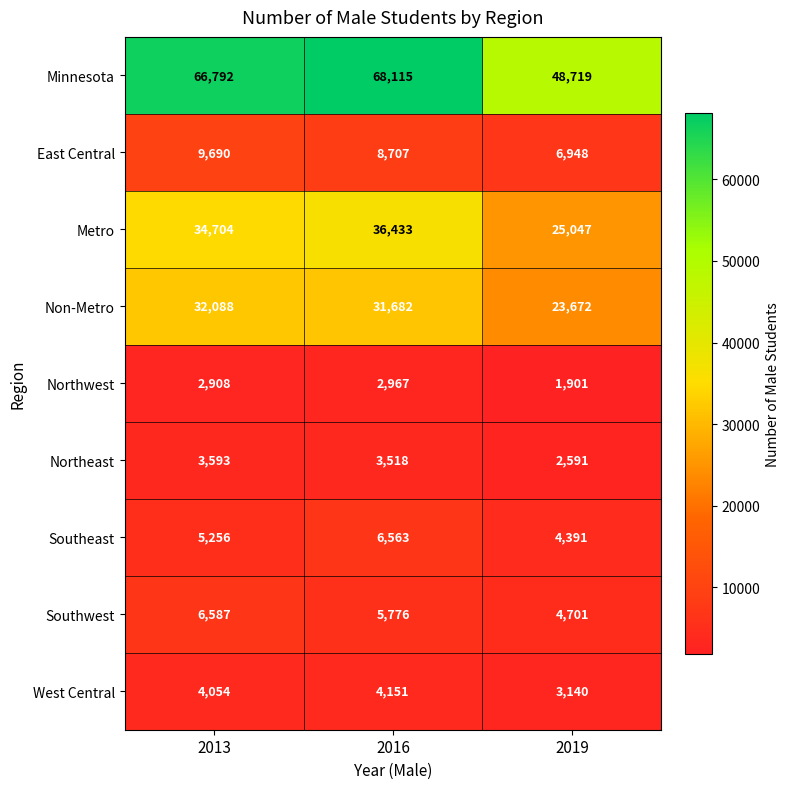

What is the greatest value displayed?

68115